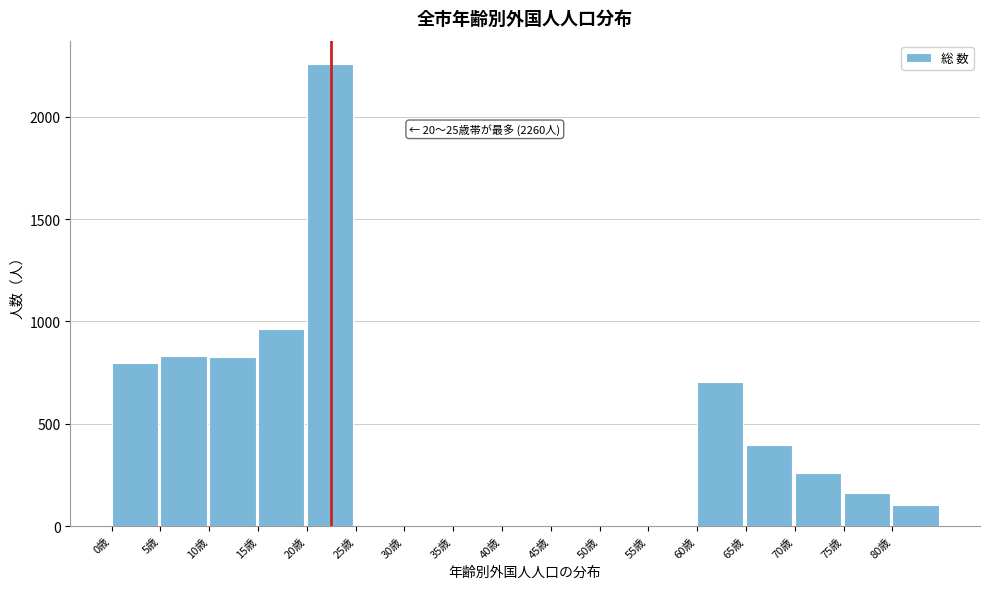

Which range on the x-axis has the tallest bar?

20 to 25